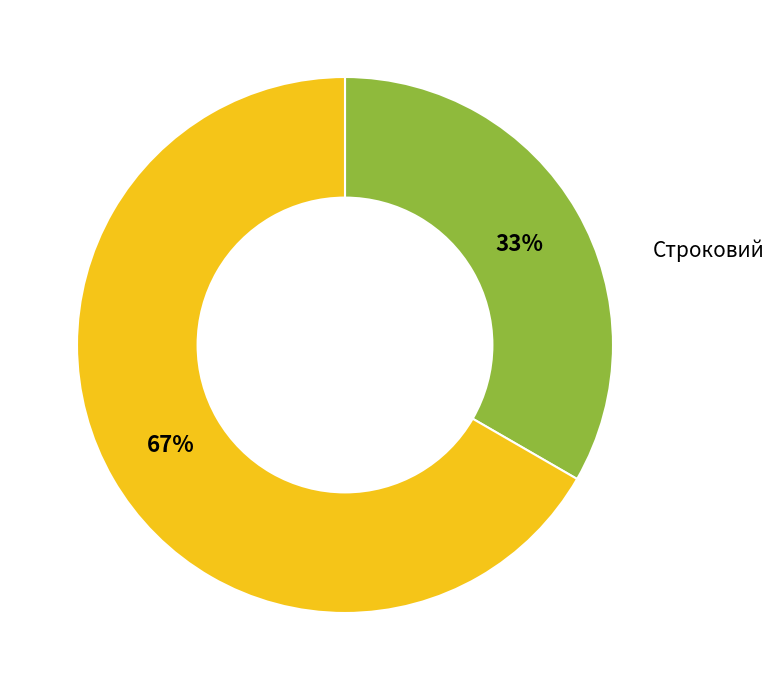

Is it true that Безстроковий is 76% of the pie?

False